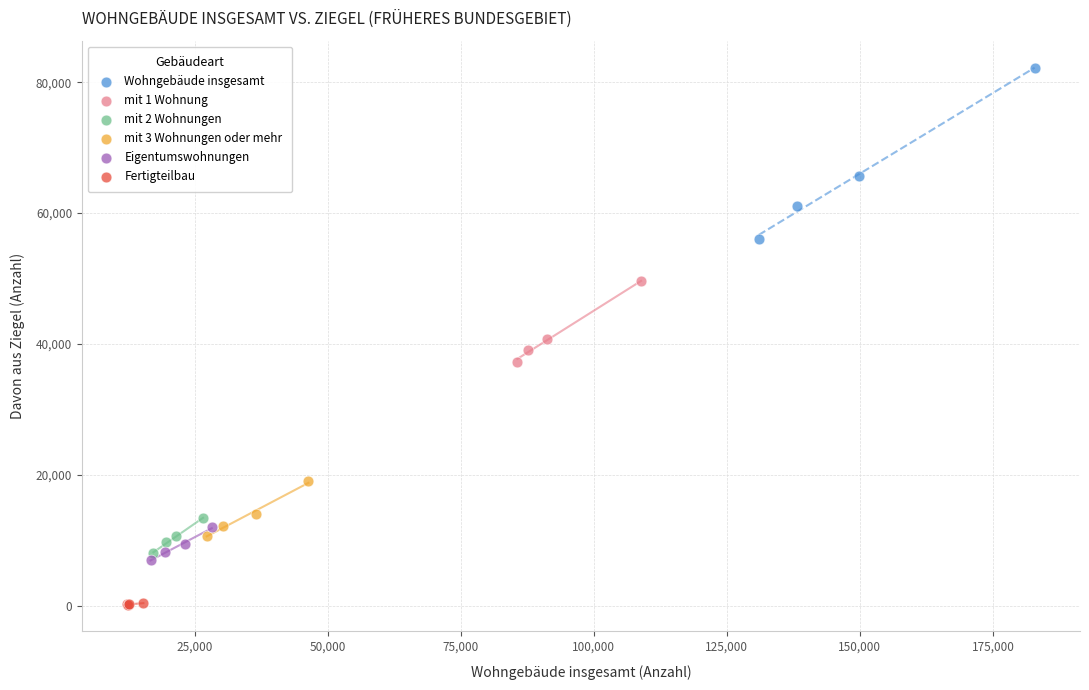

Which series contains the lowest Y value?

Fertigteilbau